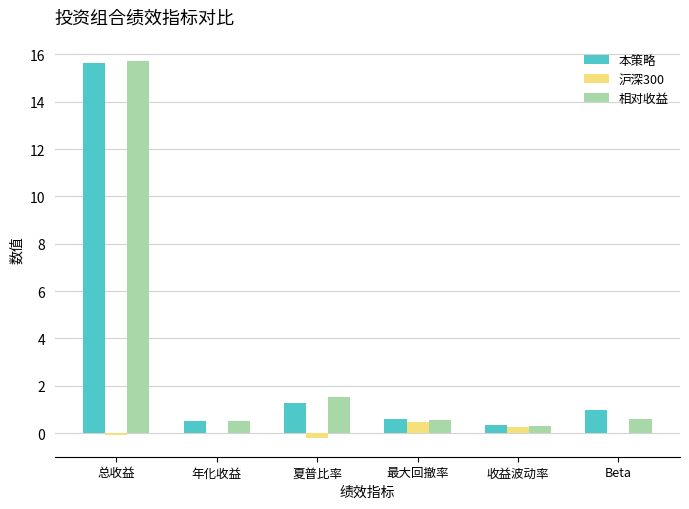

What is the total value across all series at 最大回撤率?

1.6